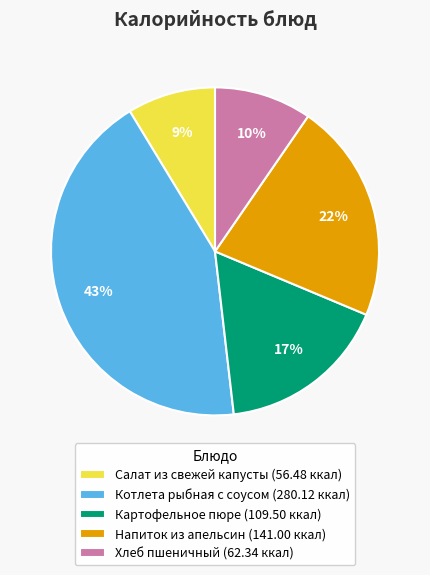

Is the sum of Картофельное пюре and Салат из свежей капусты greater than half?

No